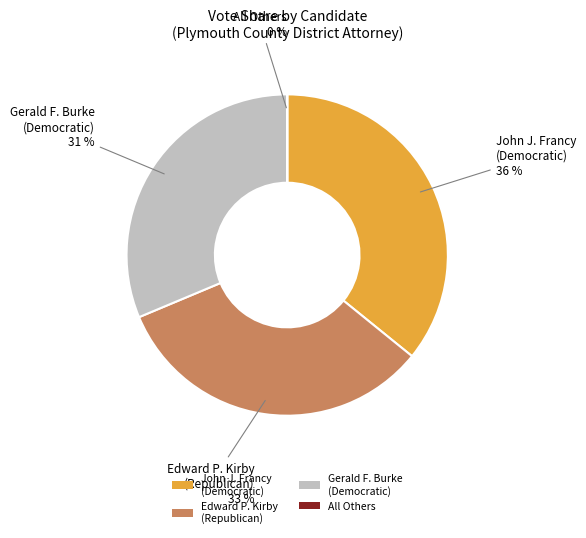

Which has a higher value, Gerald F. Burke (Democratic) or John J. Francy (Democratic)?

John J. Francy (Democratic)